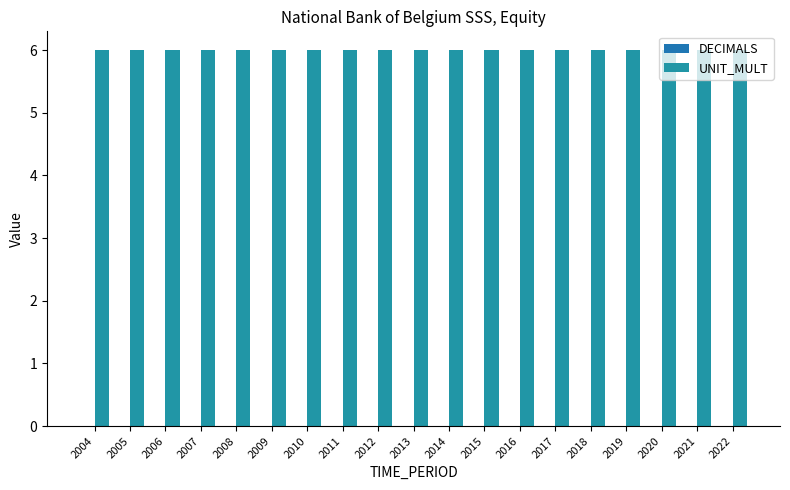

How many bars are there in total?

38